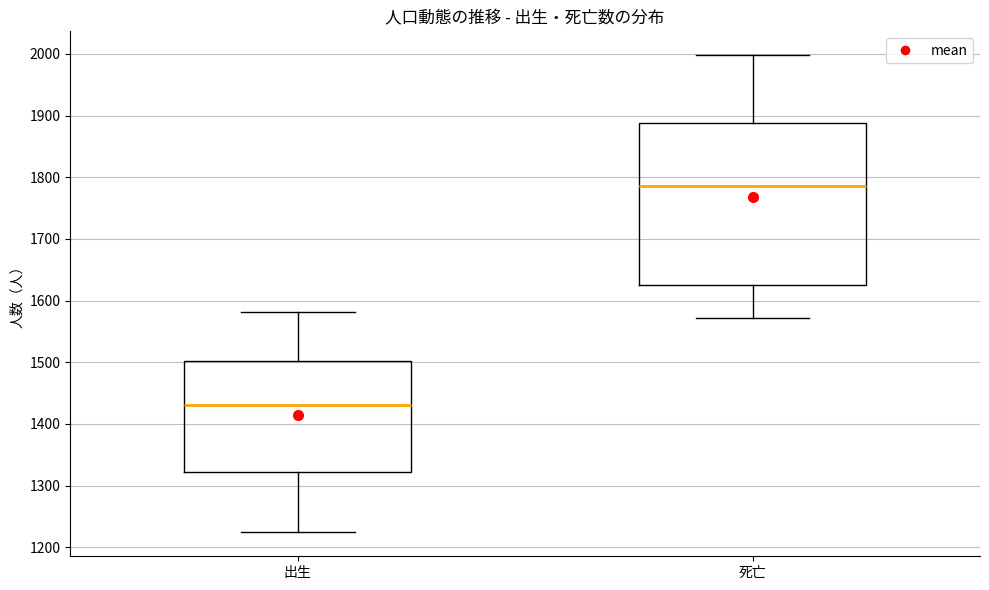

Where does the lower whisker of the box for 出生 end on the y-axis? The values are not printed on the chart, so give them approximately, as read against the axis.

1220